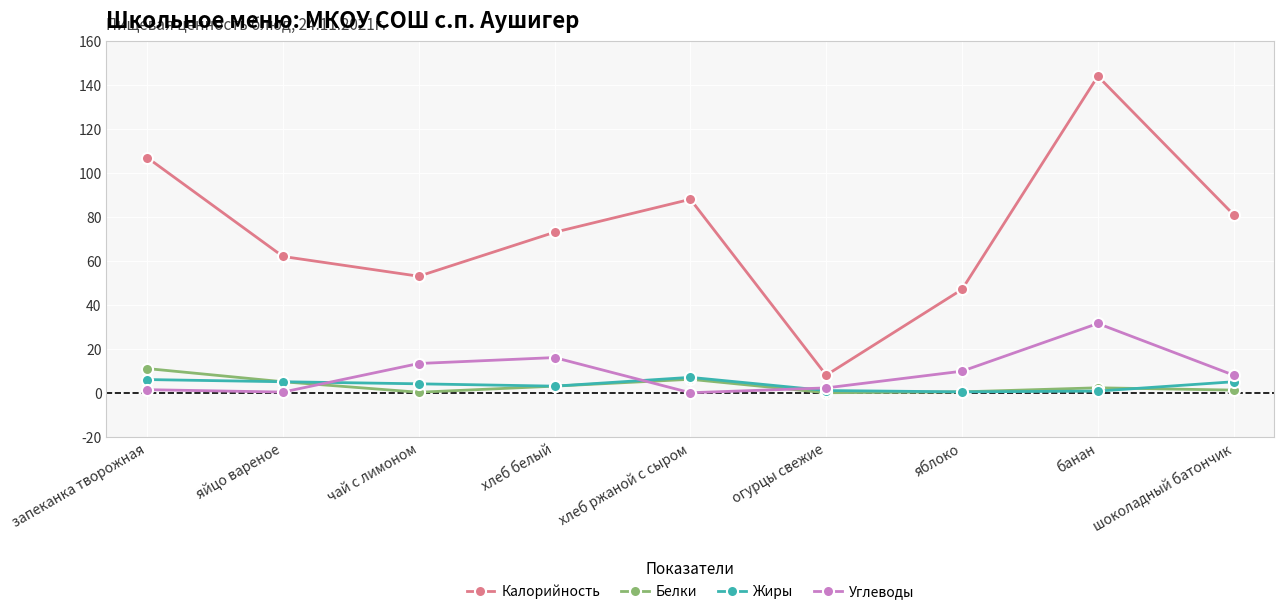

Between яйцо вареное and огурцы свежие, which series saw the biggest shift?

Калорийность